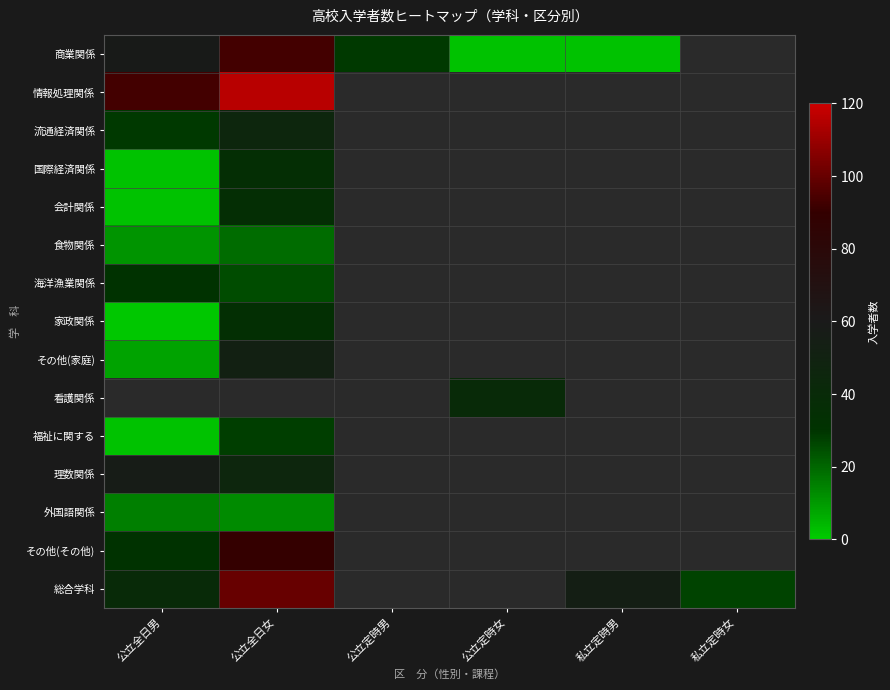

At which label is 食物関係 closest to 15?

公立全日男